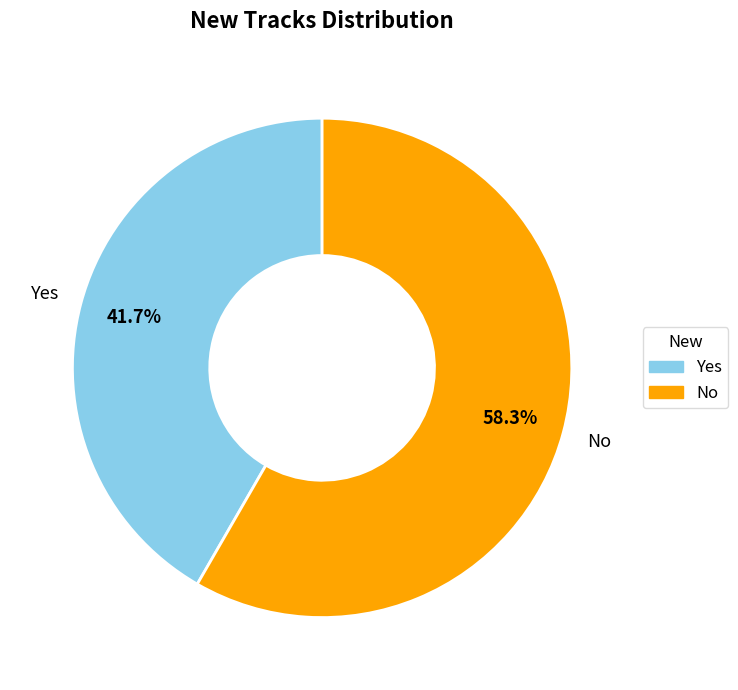

Is there a majority slice in this chart?

Yes